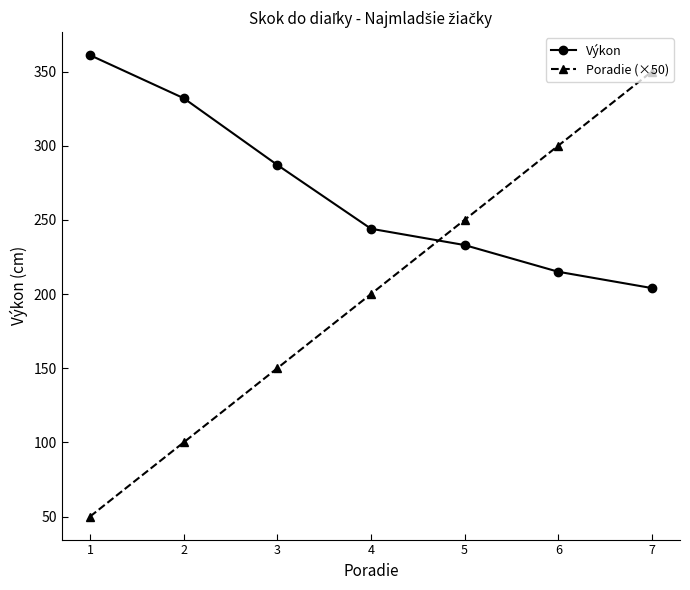

Read the Výkon value at 2.

332